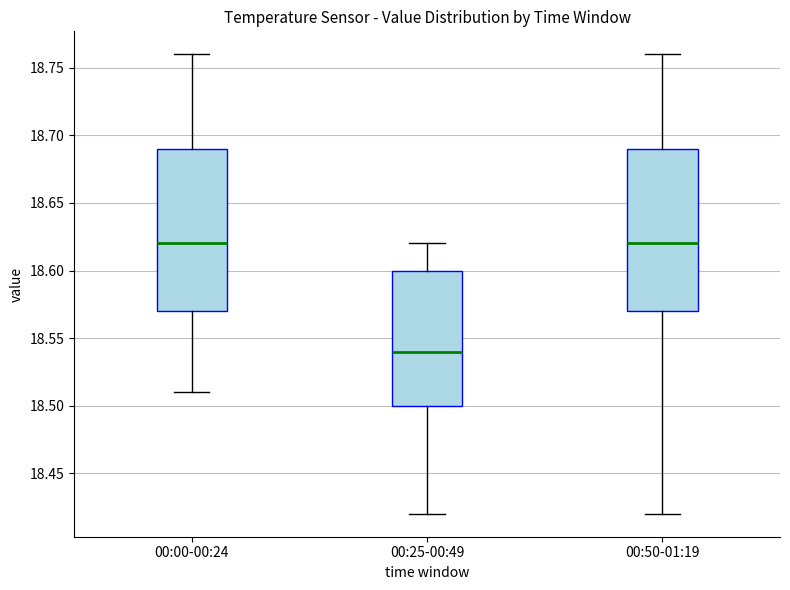

Reading left to right, transcribe this box plot: for each box, give where its median line is, the range the box spans, and where its two whiskers end, as read against the y-axis. The values are not printed on the chart, so give them approximately, as read against the axis.

00:00-00:24: median 18.62, box 18.57 to 18.69, whiskers 18.51 to 18.76
00:25-00:49: median 18.54, box 18.50 to 18.60, whiskers 18.42 to 18.62
00:50-01:19: median 18.62, box 18.57 to 18.69, whiskers 18.42 to 18.76